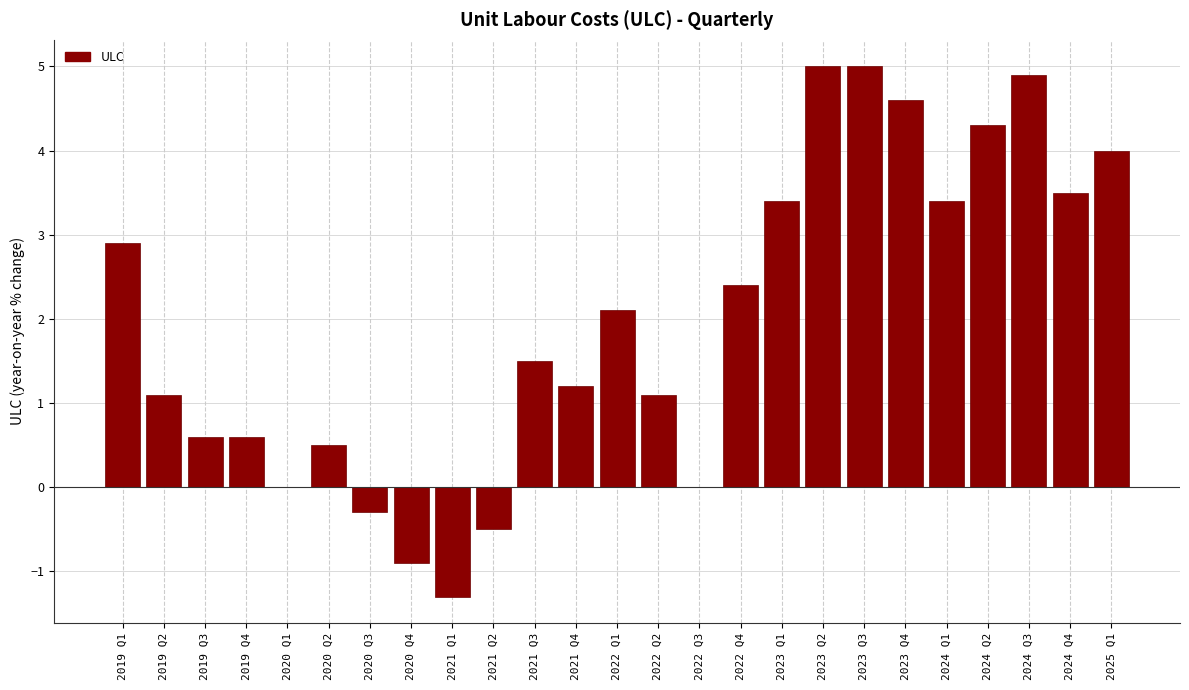

Reading right to left, transcribe all the data shown in this chart.

2025 Q1=4.0	2024 Q4=3.5	2024 Q3=4.9	2024 Q2=4.3	2024 Q1=3.4	2023 Q4=4.6	2023 Q3=5.0	2023 Q2=5.0	2023 Q1=3.4	2022 Q4=2.4	2022 Q3=0.0	2022 Q2=1.1	2022 Q1=2.1	2021 Q4=1.2	2021 Q3=1.5	2021 Q2=-0.5	2021 Q1=-1.3	2020 Q4=-0.9	2020 Q3=-0.3	2020 Q2=0.5	2020 Q1=0.0	2019 Q4=0.6	2019 Q3=0.6	2019 Q2=1.1	2019 Q1=2.9